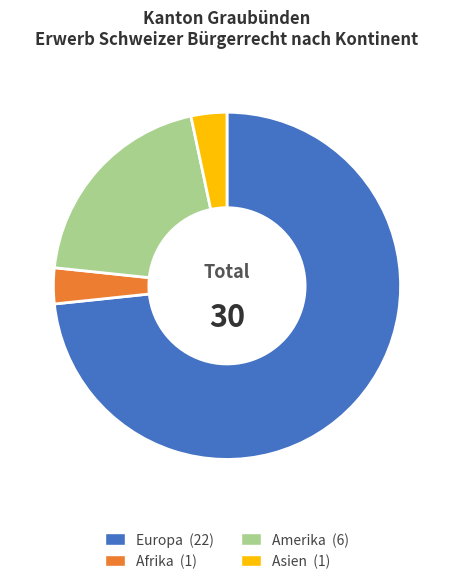

Which slice is the largest?

Europa